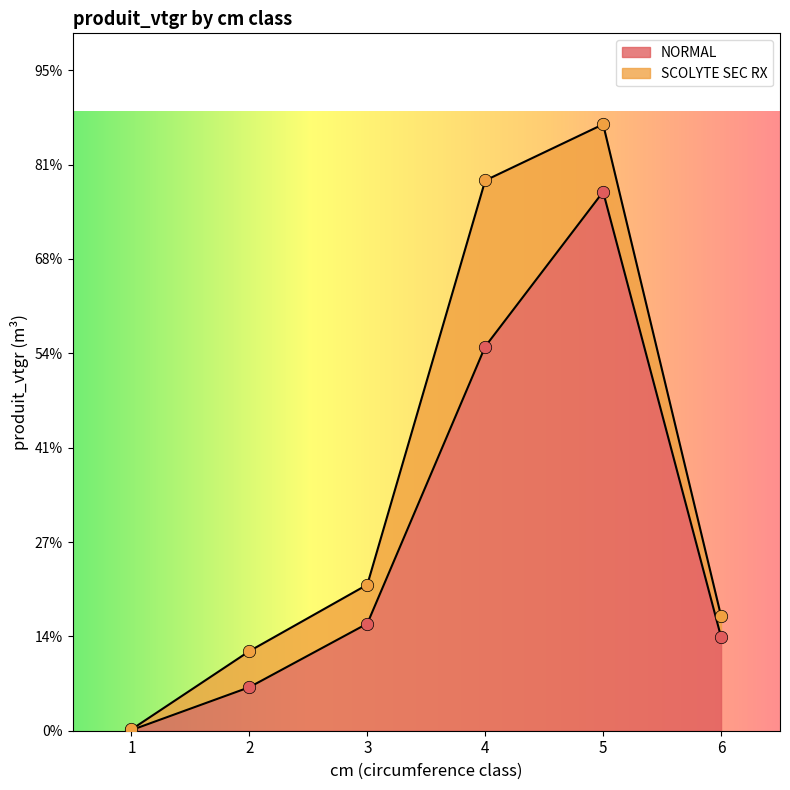

What is the change in value from 3 to 6?

-1.4